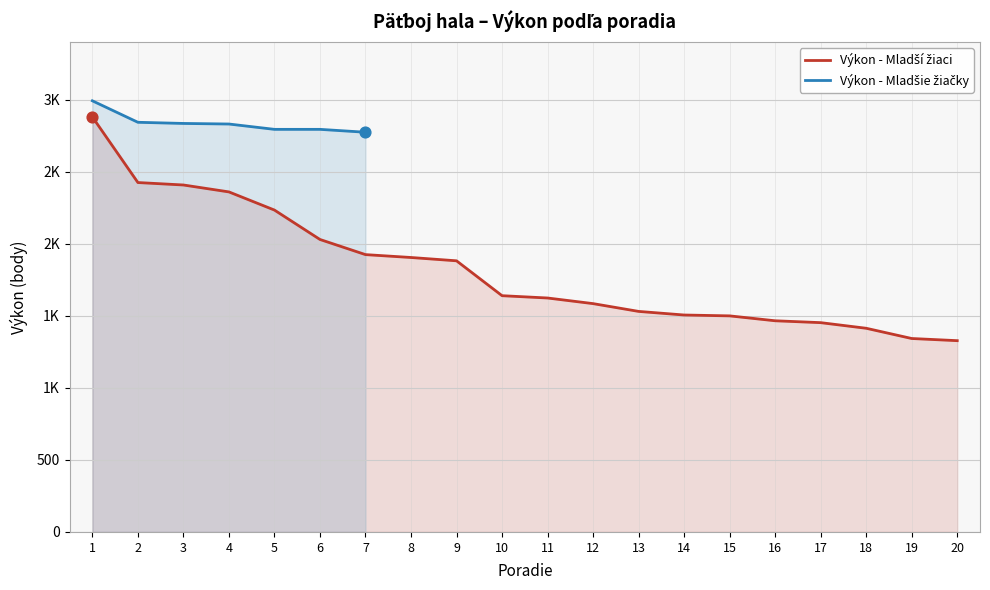

At which category is the sum across all series the highest?

1